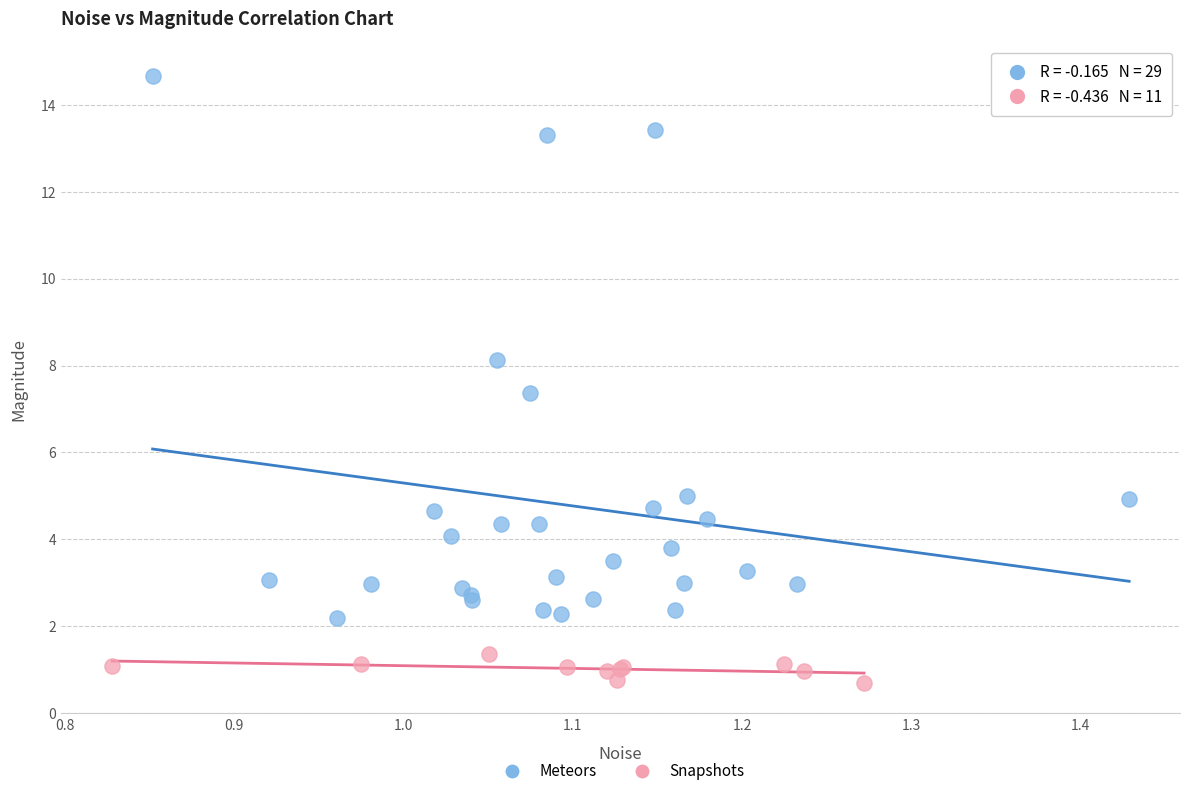

Which series contains the lowest Y value?

Snapshots